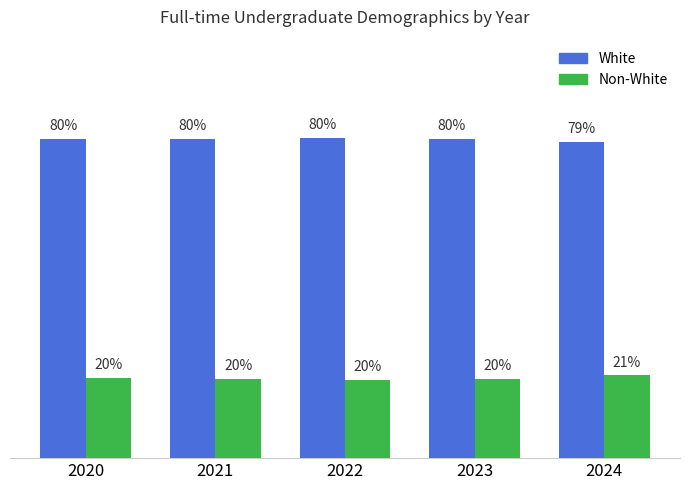

Which series has the largest total across all categories?

White